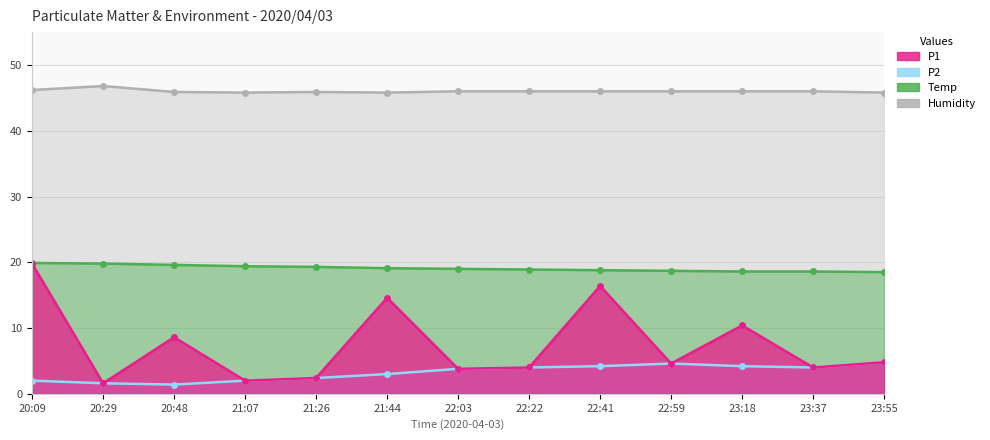

At which category does P2 reach its first local valley?

20:48